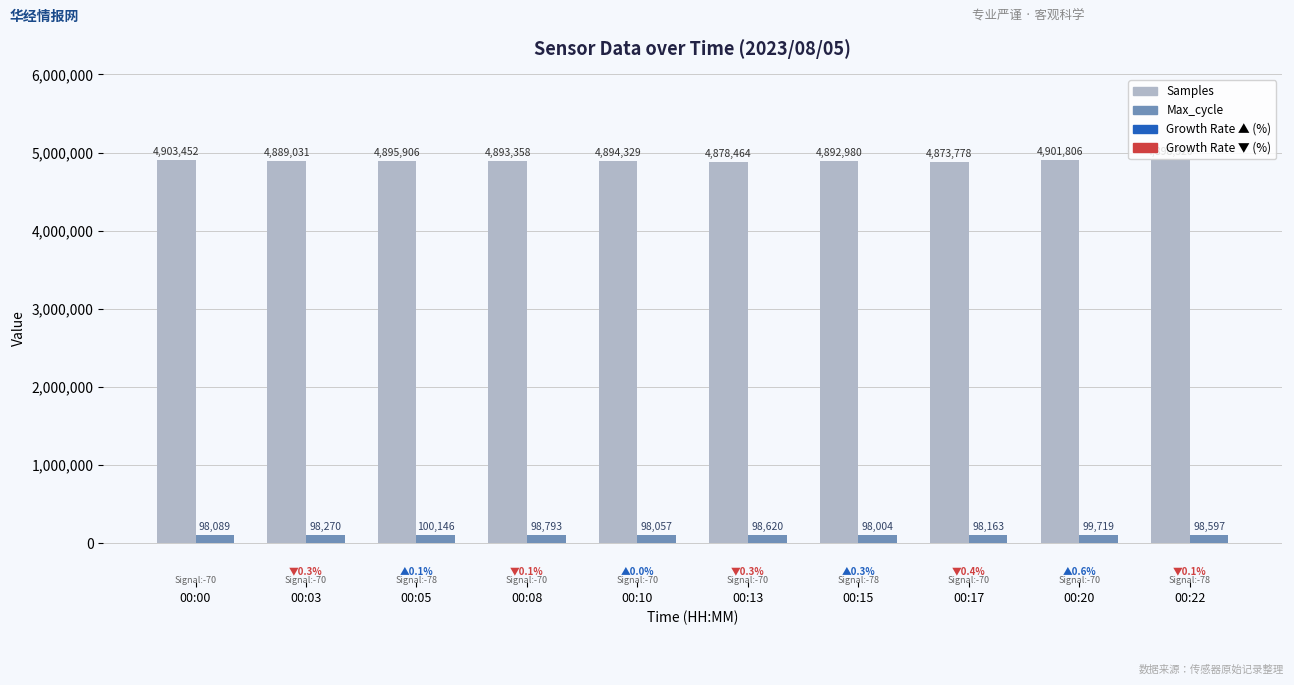

What is the difference between the maximum and minimum values in the Samples series?

29674